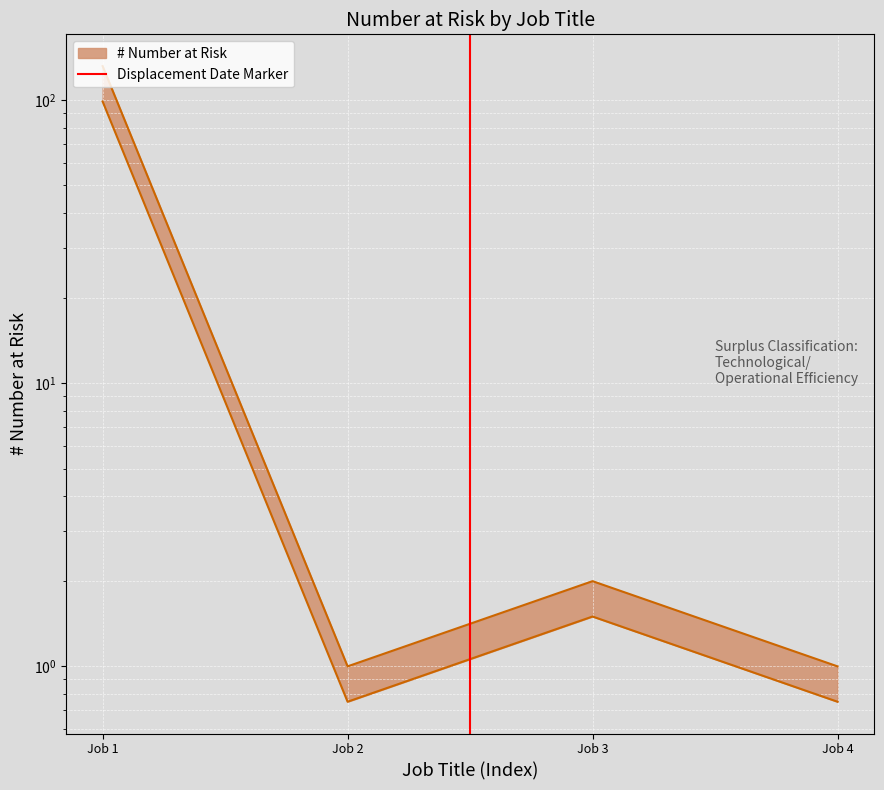

How many series are shown in this chart?

1